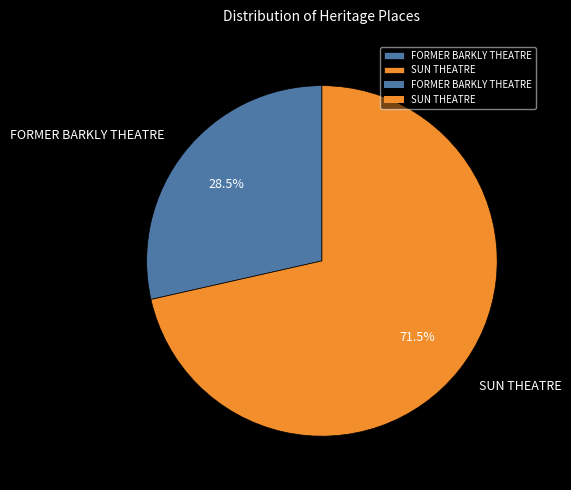

What is the total percentage of SUN THEATRE and FORMER BARKLY THEATRE?

100.0%